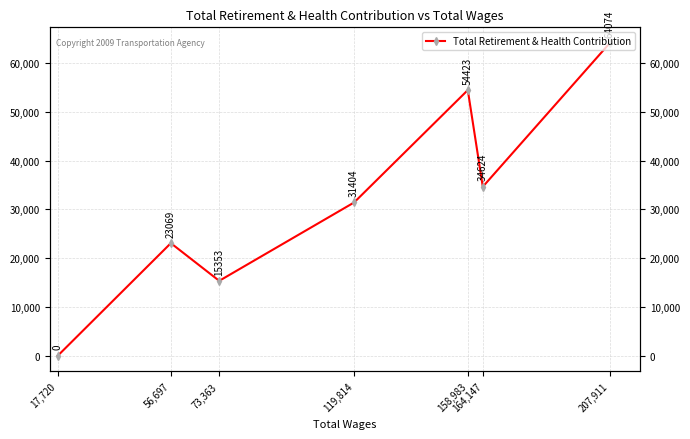

List the labels in order of value, largest first.

207,911, 158,983, 164,147, 119,814, 56,697, 73,363, 17,720